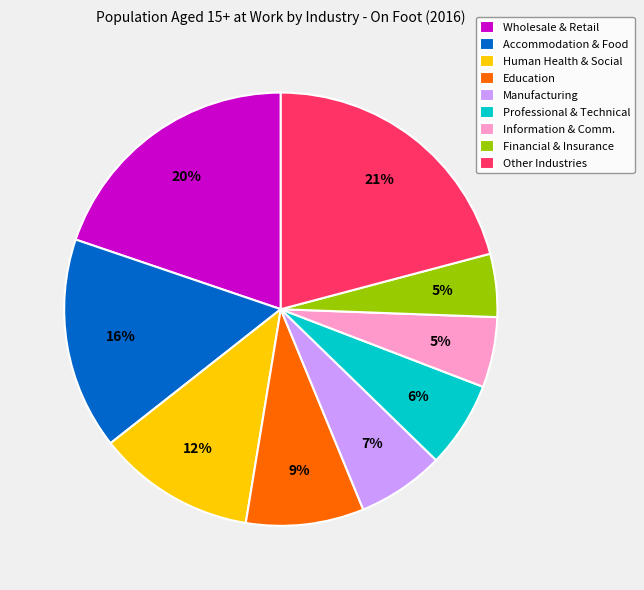

Do Information & Comm. and Human Health & Social together represent more than half of the pie?

No